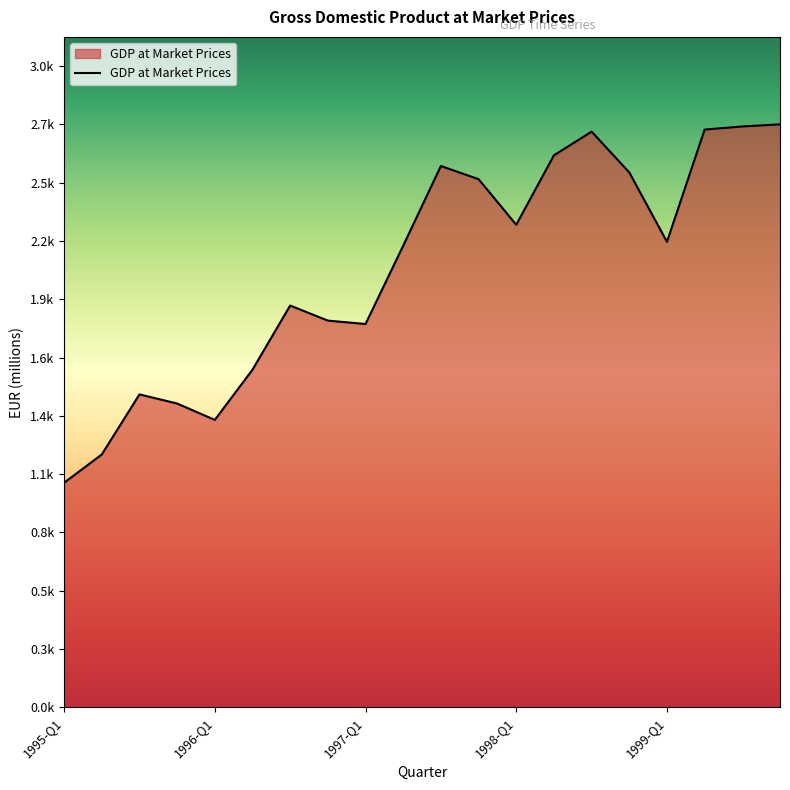

What is the smallest value displayed?

1049.6